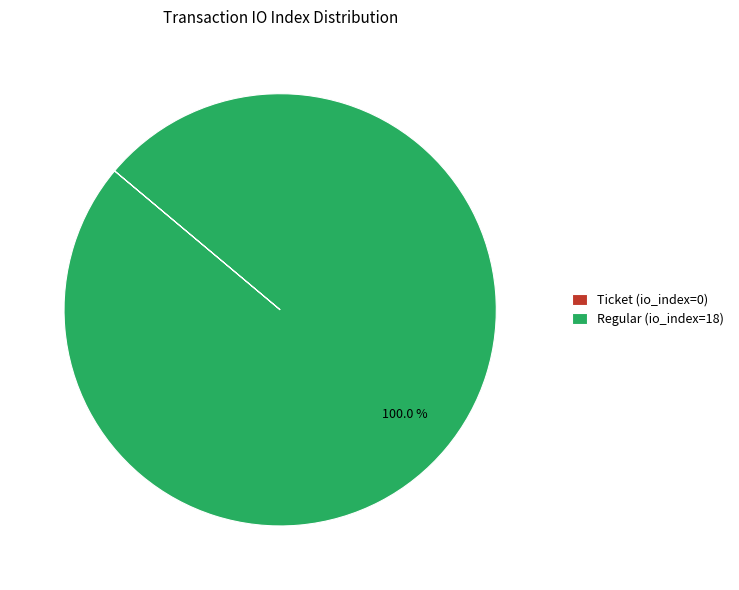

Which category has the biggest portion of the pie?

Regular (io_index=18)